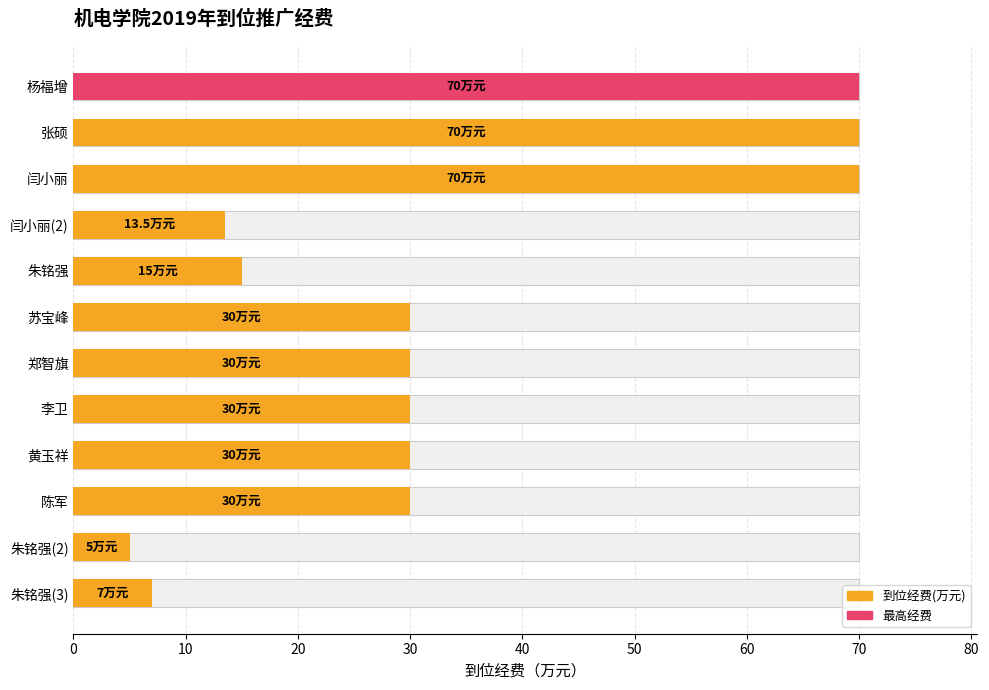

Reading left to right, what are all the values shown in this chart?

70.0	70.0	70.0	13.5	15.0	30.0	30.0	30.0	30.0	30.0	5.0	7.0